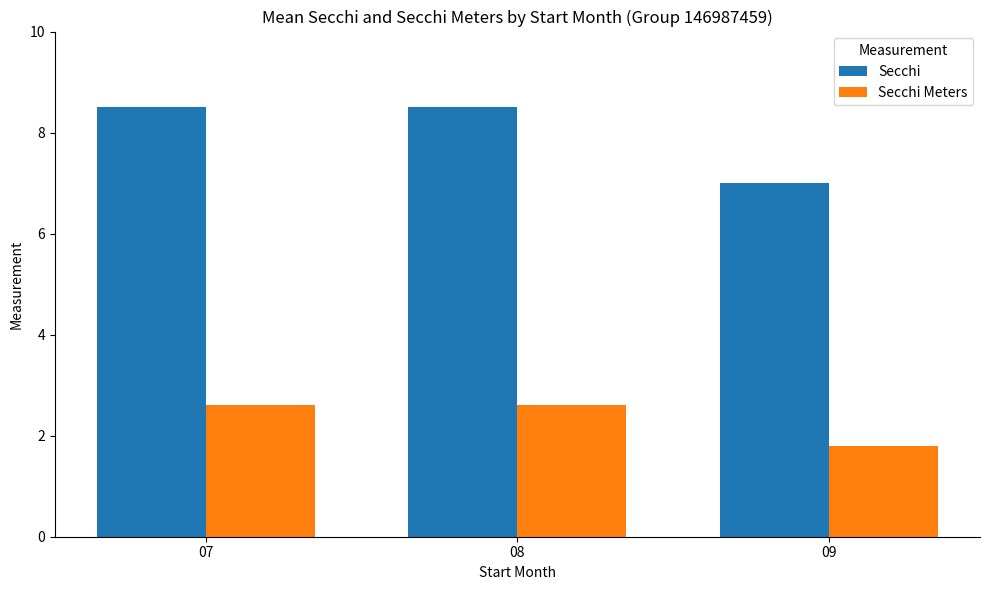

Which series has the widest spread of values?

Secchi